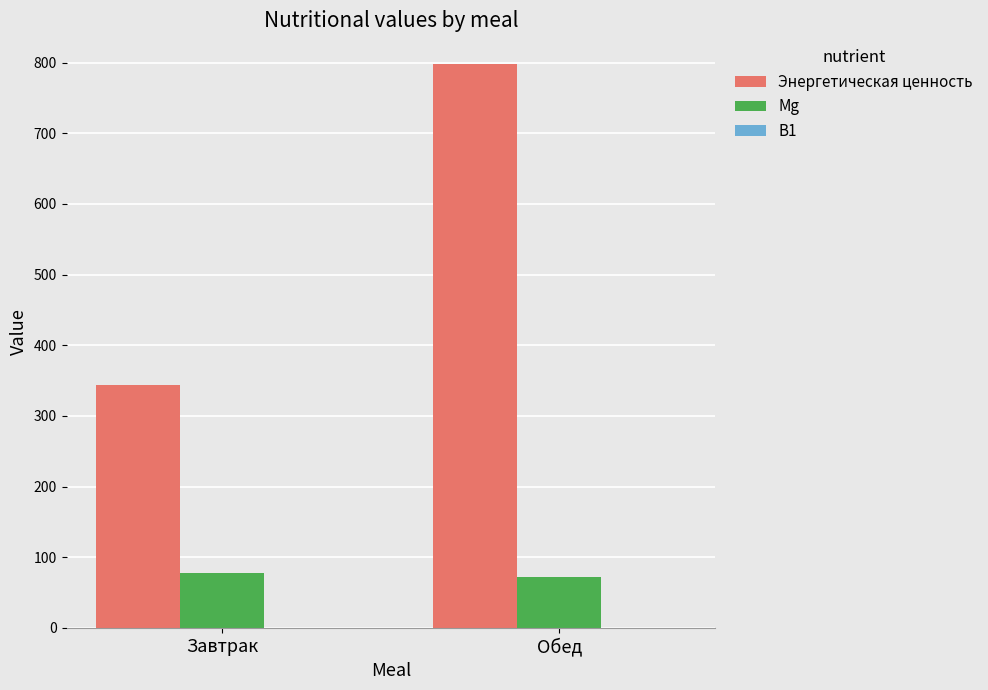

At which category is the sum across all series the highest?

Обед